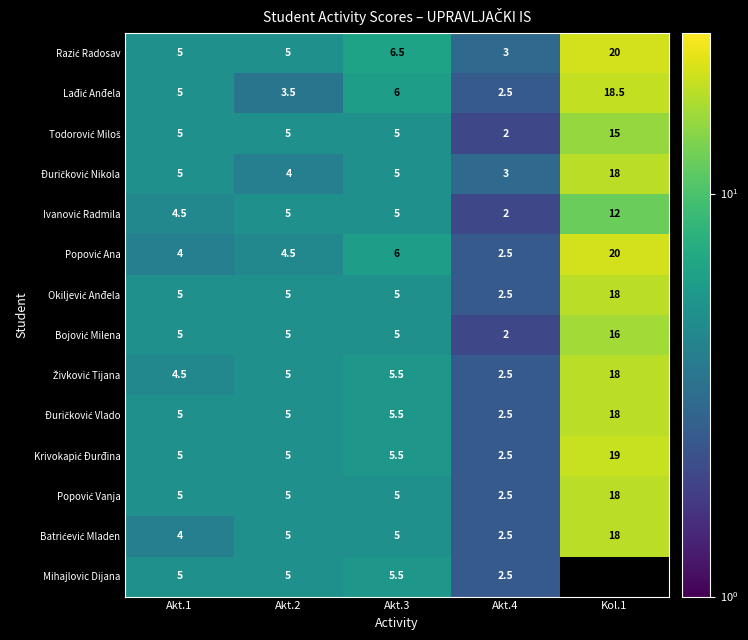

At how many categories does at least one series exceed 18?

1